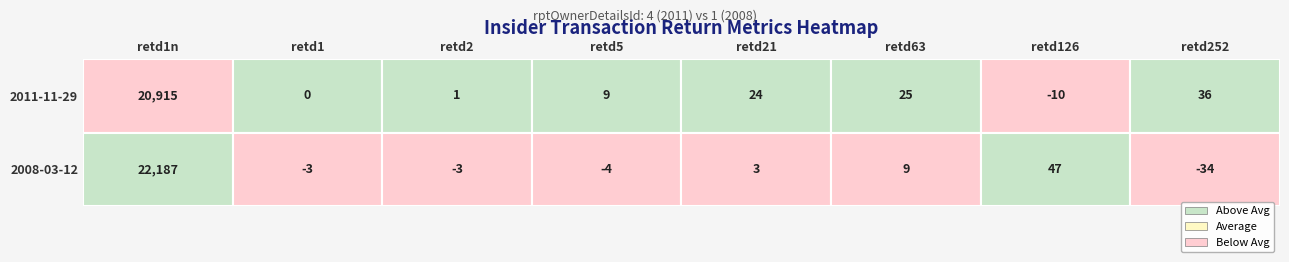

List the labels in order of retd126 value, largest first.

1, 0